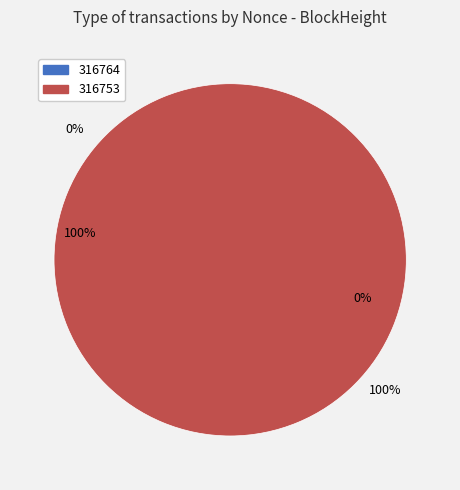

Which slice is the smallest?

316764